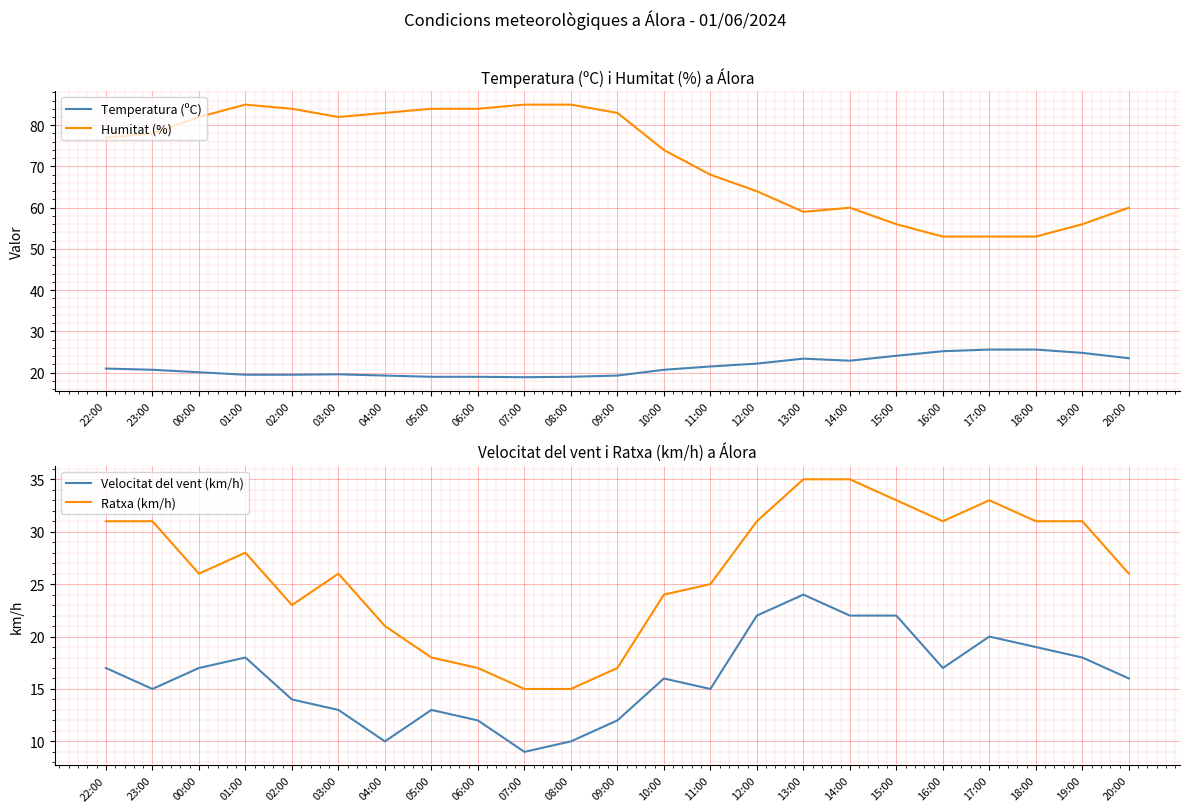

Reading right to left, what are all the values shown in this chart?

Temperatura (ºC): 20:00=23.5	19:00=24.8	18:00=25.6	17:00=25.6	16:00=25.2	15:00=24.1	14:00=22.9	13:00=23.4	12:00=22.2	11:00=21.5	10:00=20.7	09:00=19.3	08:00=19.0	07:00=18.9	06:00=19.0	05:00=19.0	04:00=19.3	03:00=19.6	02:00=19.5	01:00=19.5	00:00=20.1	23:00=20.7	22:00=21.0
Humitat (%): 20:00=60.0	19:00=56.0	18:00=53.0	17:00=53.0	16:00=53.0	15:00=56.0	14:00=60.0	13:00=59.0	12:00=64.0	11:00=68.0	10:00=74.0	09:00=83.0	08:00=85.0	07:00=85.0	06:00=84.0	05:00=84.0	04:00=83.0	03:00=82.0	02:00=84.0	01:00=85.0	00:00=82.0	23:00=78.0	22:00=77.0
Velocitat del vent (km/h): 20:00=16.0	19:00=18.0	18:00=19.0	17:00=20.0	16:00=17.0	15:00=22.0	14:00=22.0	13:00=24.0	12:00=22.0	11:00=15.0	10:00=16.0	09:00=12.0	08:00=10.0	07:00=9.0	06:00=12.0	05:00=13.0	04:00=10.0	03:00=13.0	02:00=14.0	01:00=18.0	00:00=17.0	23:00=15.0	22:00=17.0
Ratxa (km/h): 20:00=26.0	19:00=31.0	18:00=31.0	17:00=33.0	16:00=31.0	15:00=33.0	14:00=35.0	13:00=35.0	12:00=31.0	11:00=25.0	10:00=24.0	09:00=17.0	08:00=15.0	07:00=15.0	06:00=17.0	05:00=18.0	04:00=21.0	03:00=26.0	02:00=23.0	01:00=28.0	00:00=26.0	23:00=31.0	22:00=31.0